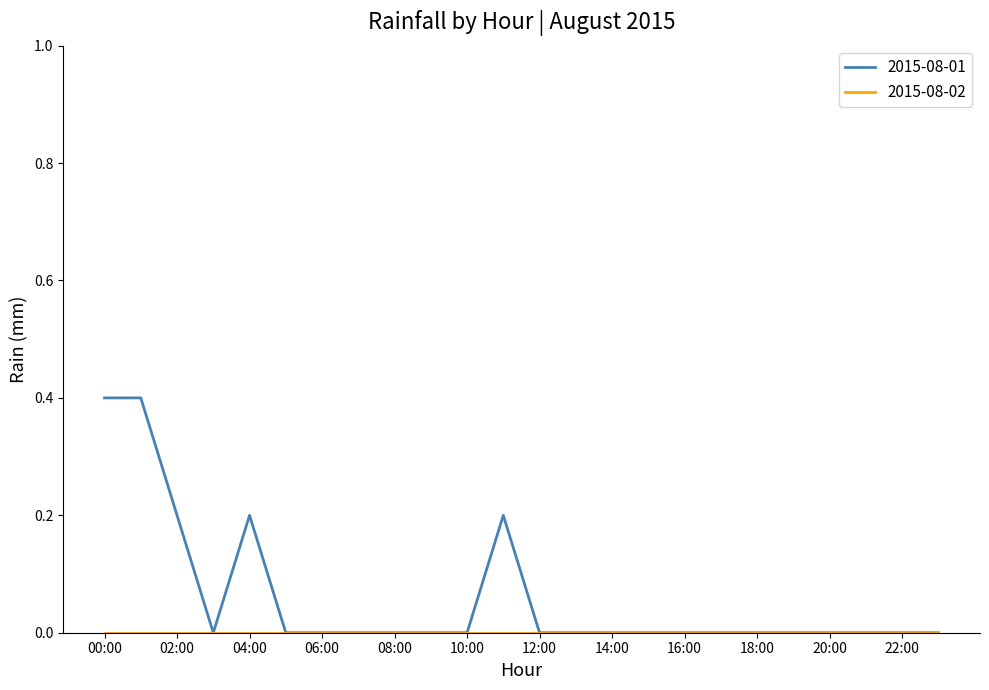

Which series has the widest spread of values?

2015-08-01